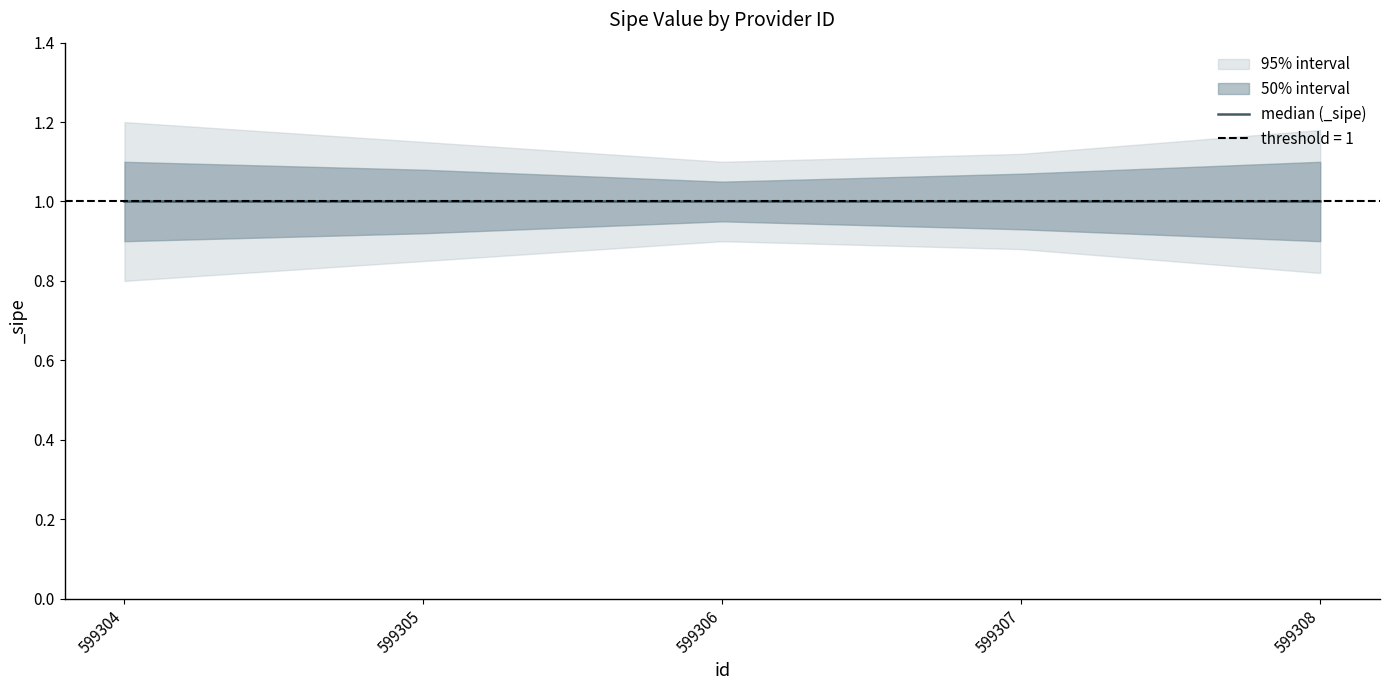

Is the value of _sipe_upper95 at 599305 greater than the value of _sipe_upper50 at 599306?

Yes